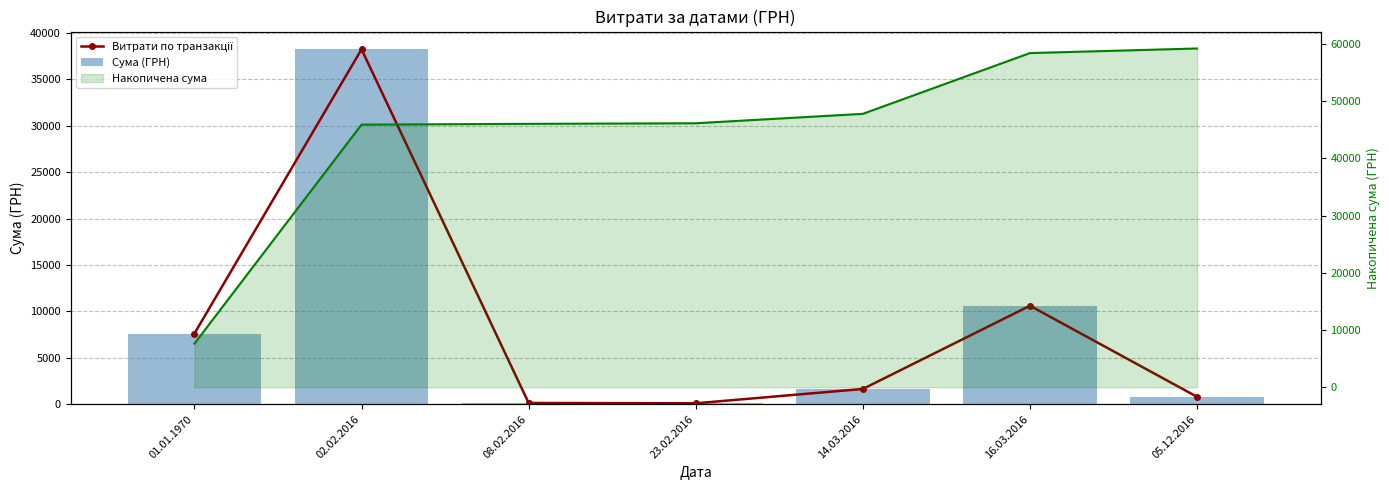

What is the difference between the Витрати по транзакції values at 05.12.2016 and 01.01.1970?

6820.6